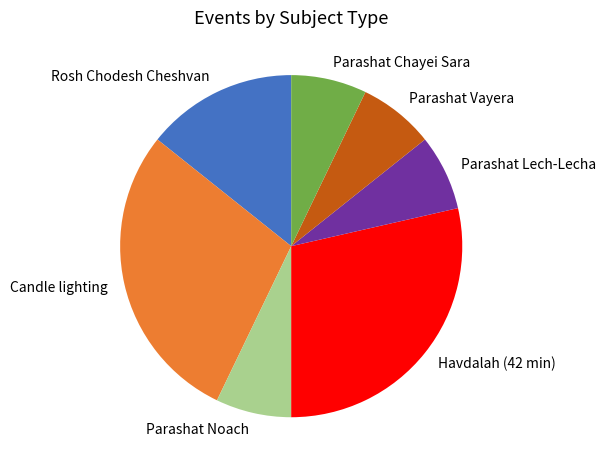

Does Havdalah (42 min) represent more than half of the total?

No